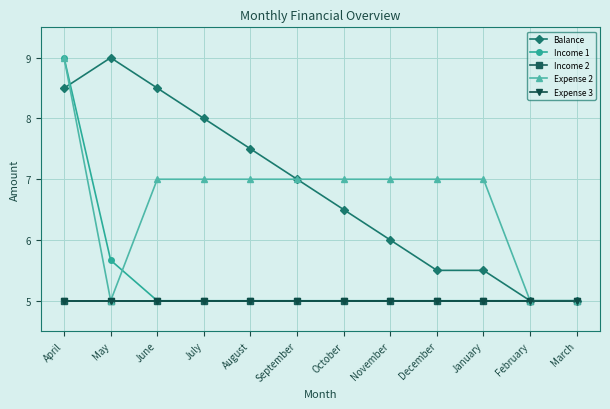

Is this an area chart (filled region under the line)?

No